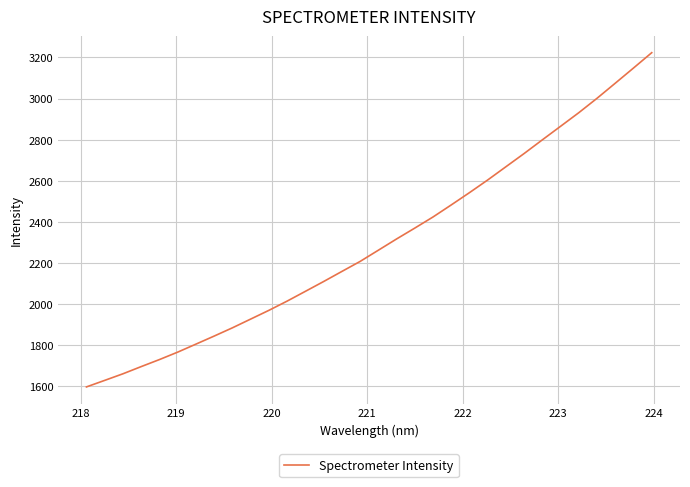

What is the smallest value displayed?

1596.5